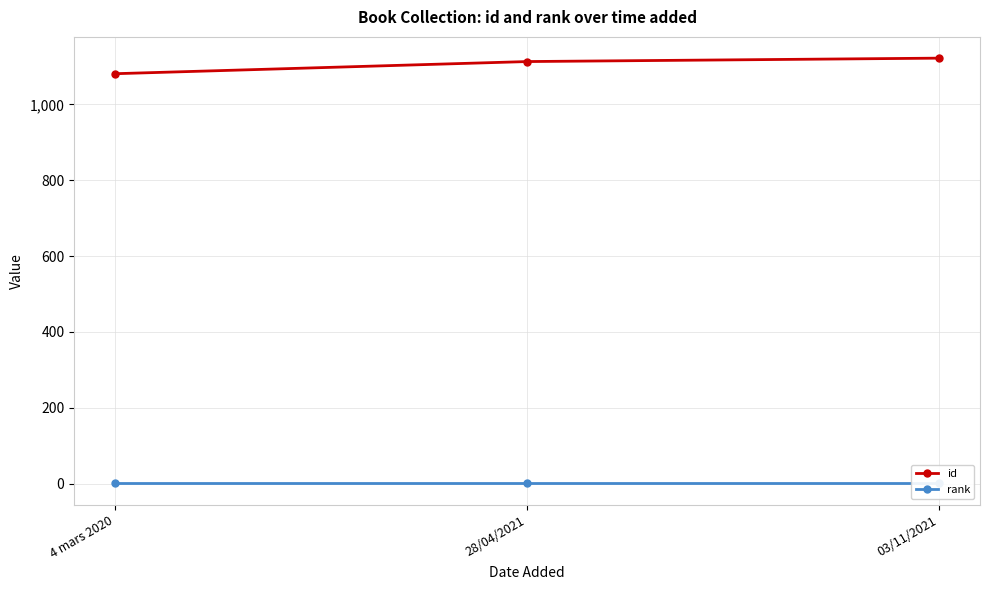

At which label does rank reach its minimum?

4 mars 2020